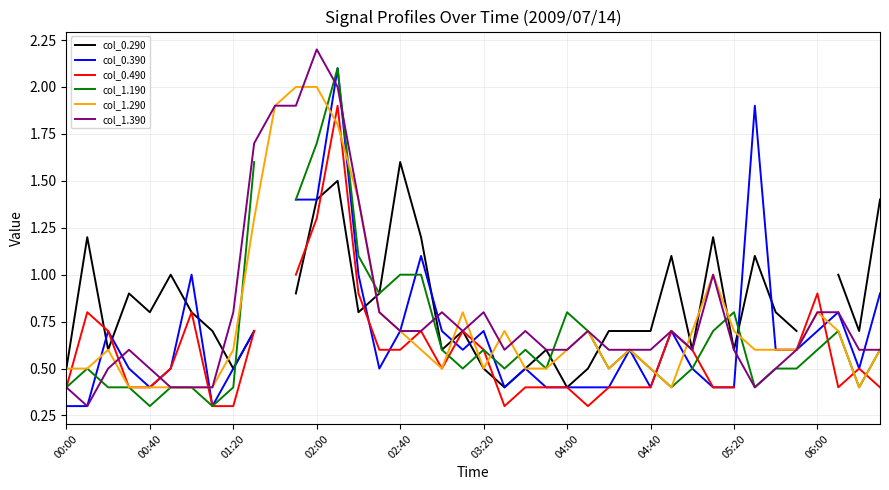

What is the total value across all series at 14?

6.6